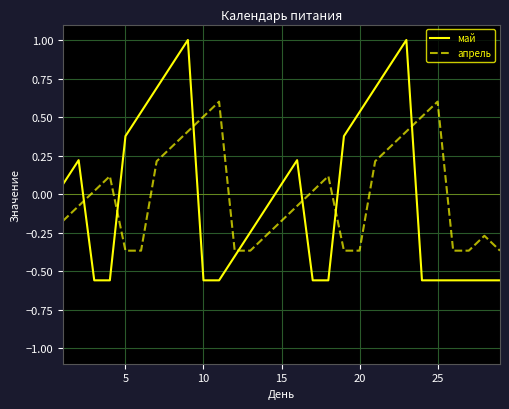

Which series ends up on top after the final intersection of май and апрель?

апрель